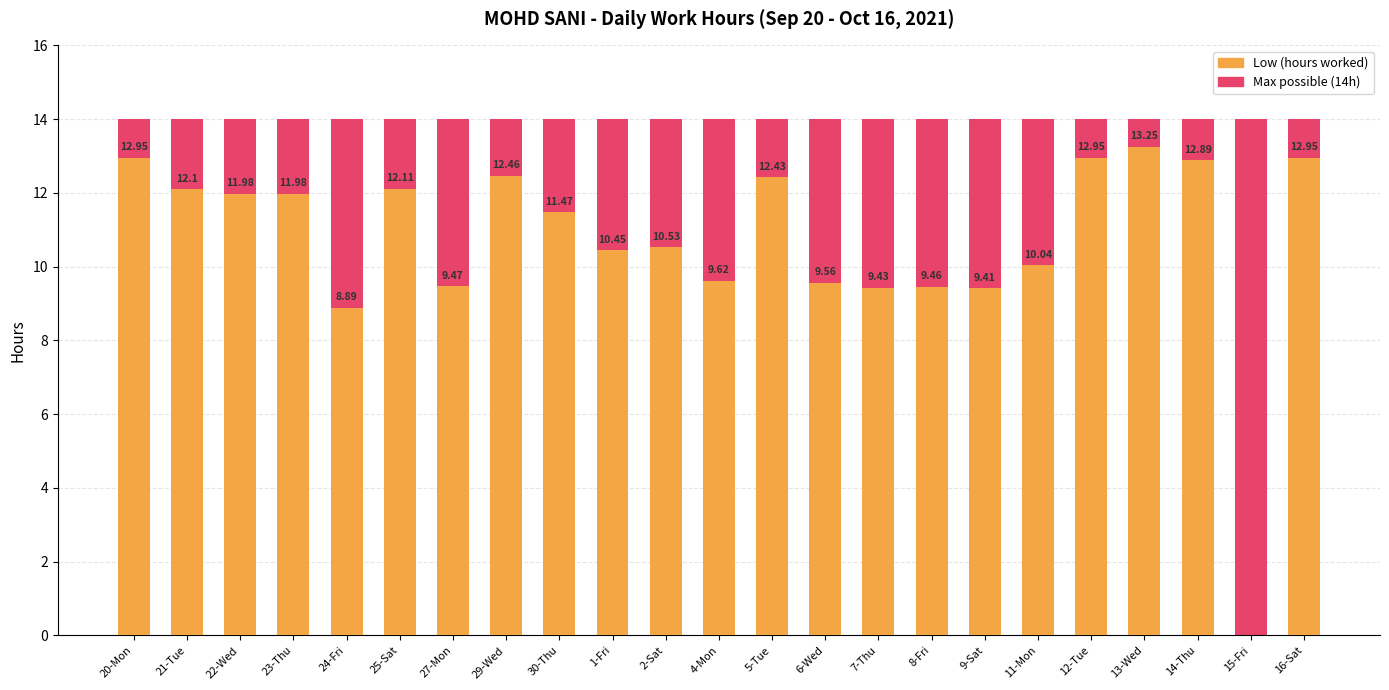

What is the lowest value of the Max possible (14h) series?

14.0